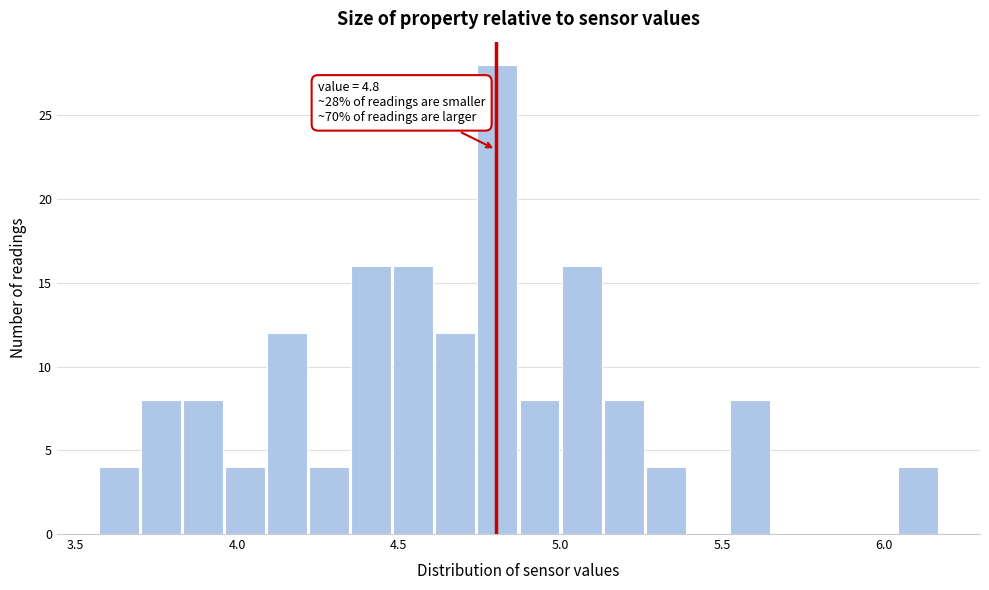

Read against the x-axis, roughly where is the centre of the tallest bar?

4.80